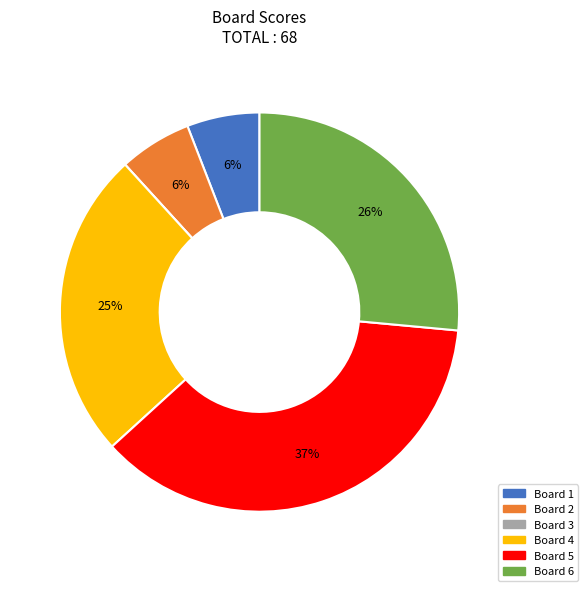

To the nearest percent, what is the difference between the largest and smallest slice percentages?

37%